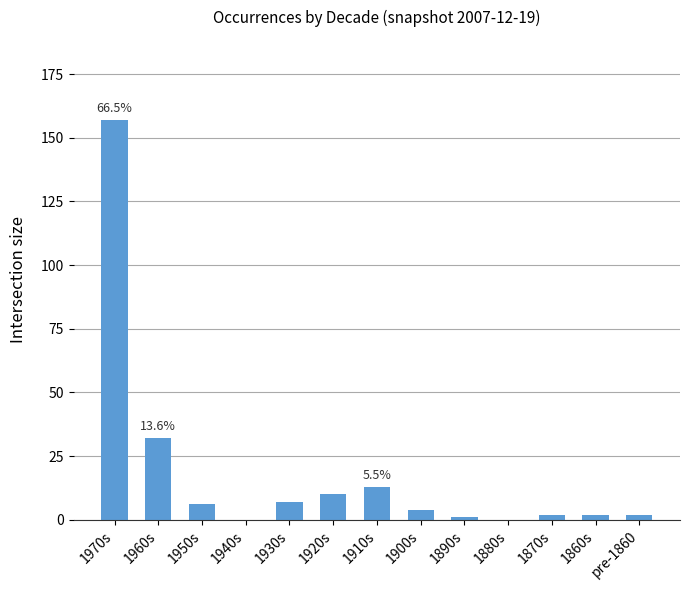

Which label corresponds to the largest value in the chart?

1970s